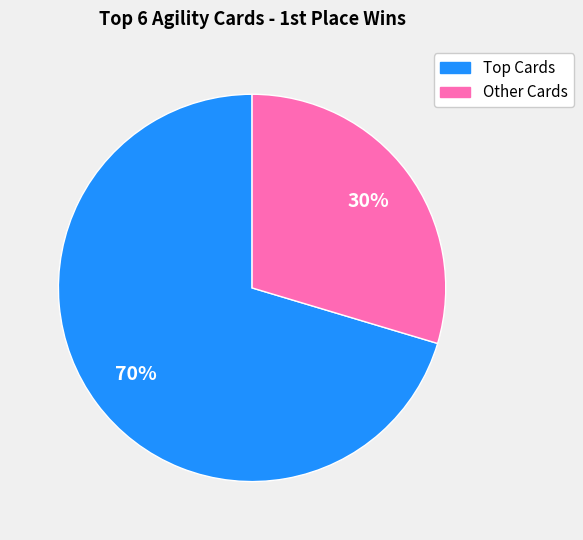

To the nearest percent, what is the average slice percentage?

50%